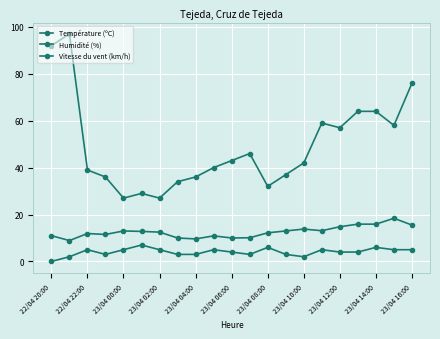

True or false: Vitesse du vent (km/h) has more than 2 points higher than both neighbors.

True